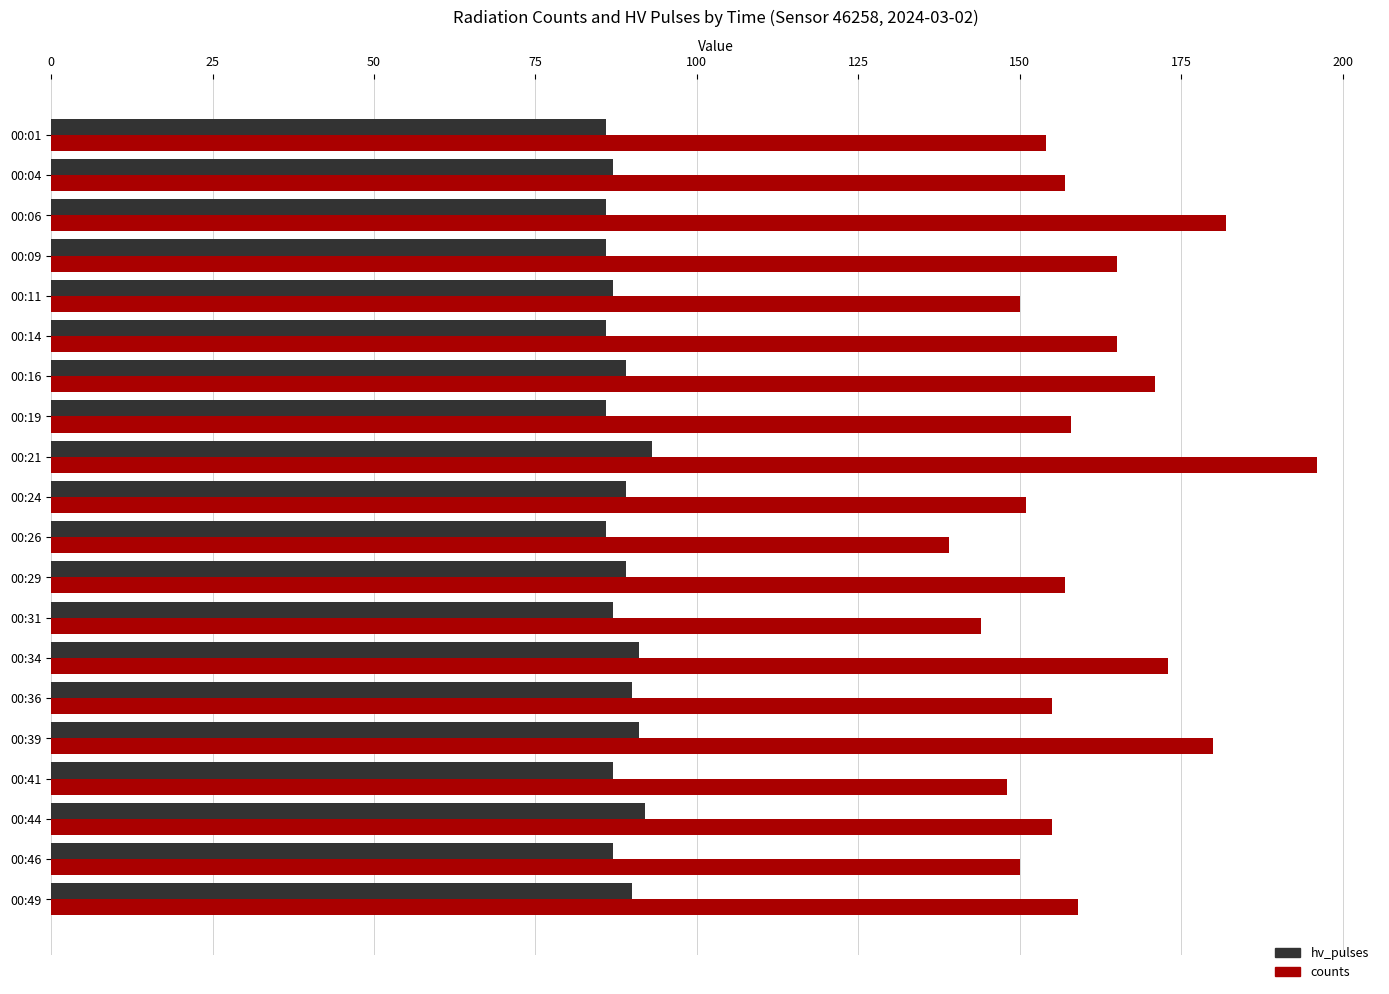

At which category is the sum across all series the highest?

00:21